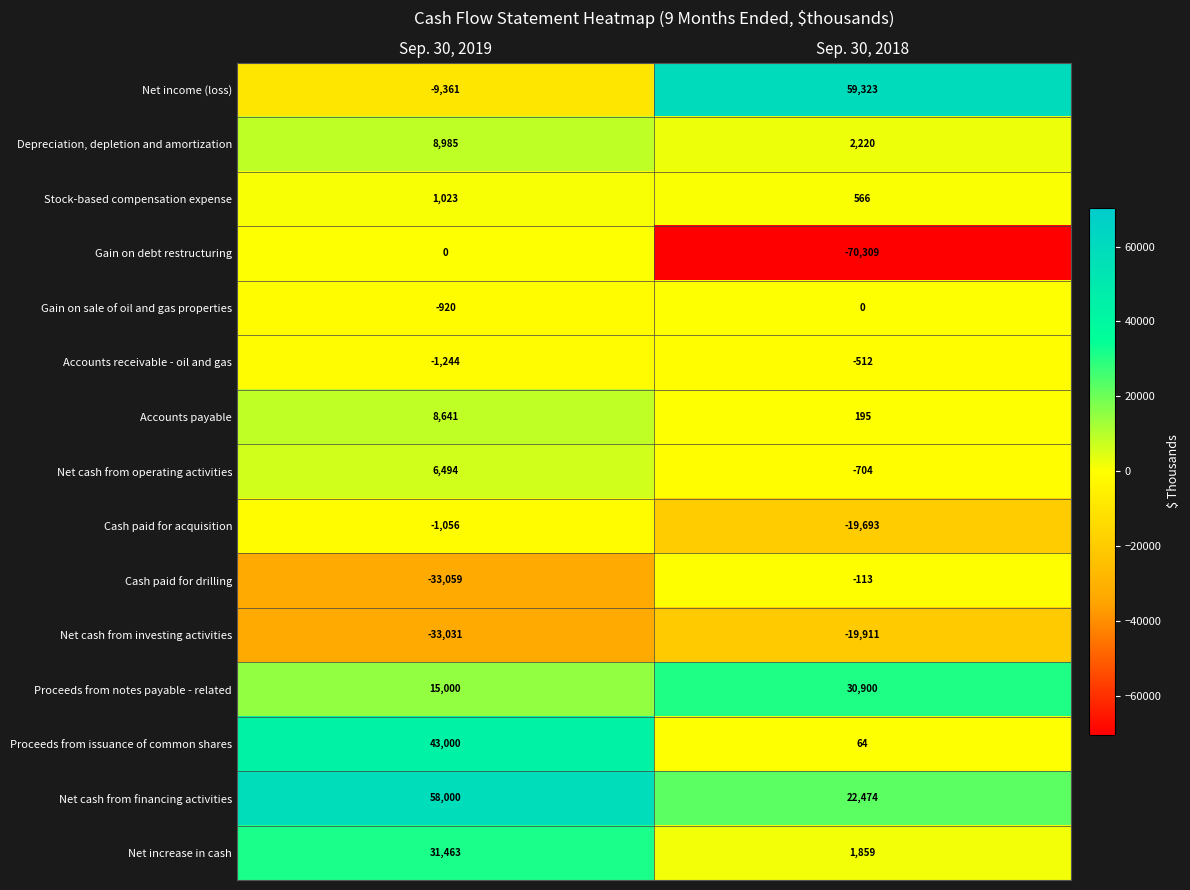

Count the number of categories in the chart.

2